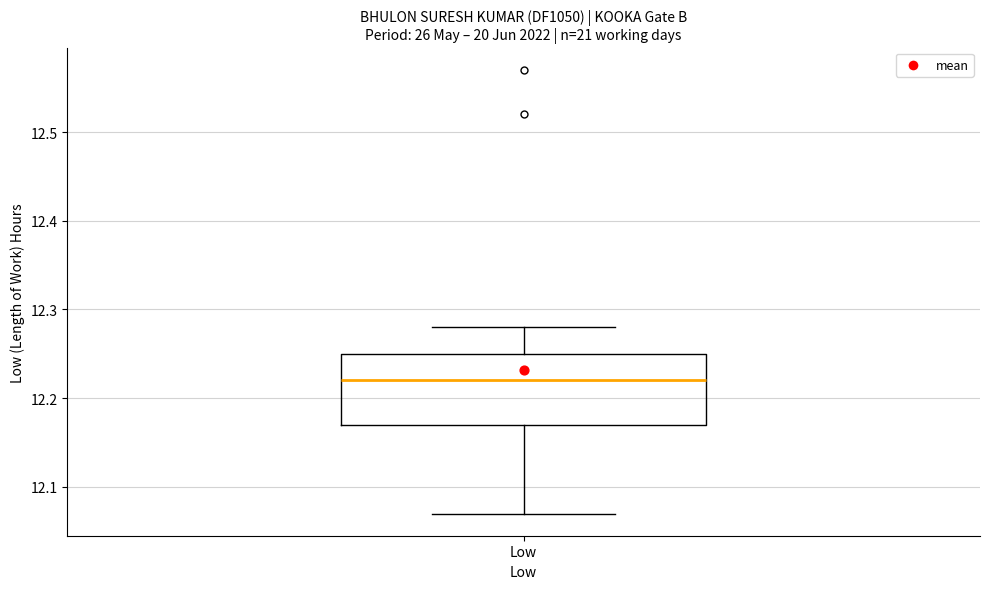

Transcribe this box plot: give where the median line is, the range the box spans, and where the two whiskers end, as read against the y-axis. The values are not printed on the chart, so give them approximately, as read against the axis.

median 12.22, box 12.17 to 12.25, whiskers 12.07 to 12.28